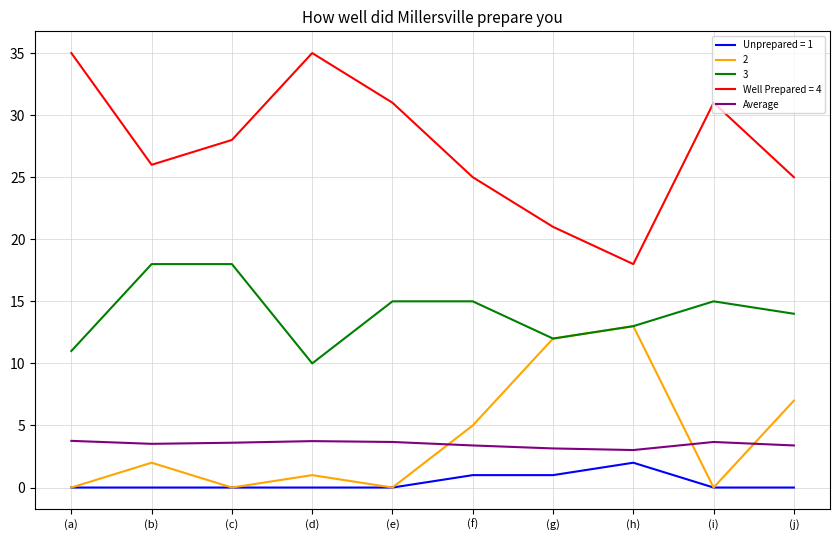

Which series has the largest range (max minus min)?

Well Prepared = 4